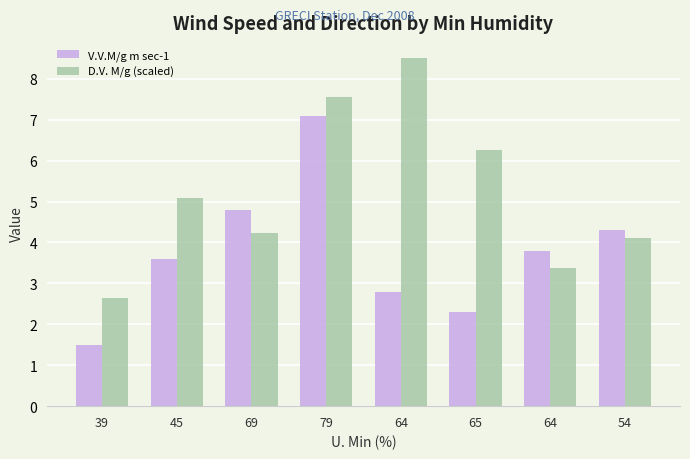

At which label does V.V.M/g m sec-1 reach its peak?

79